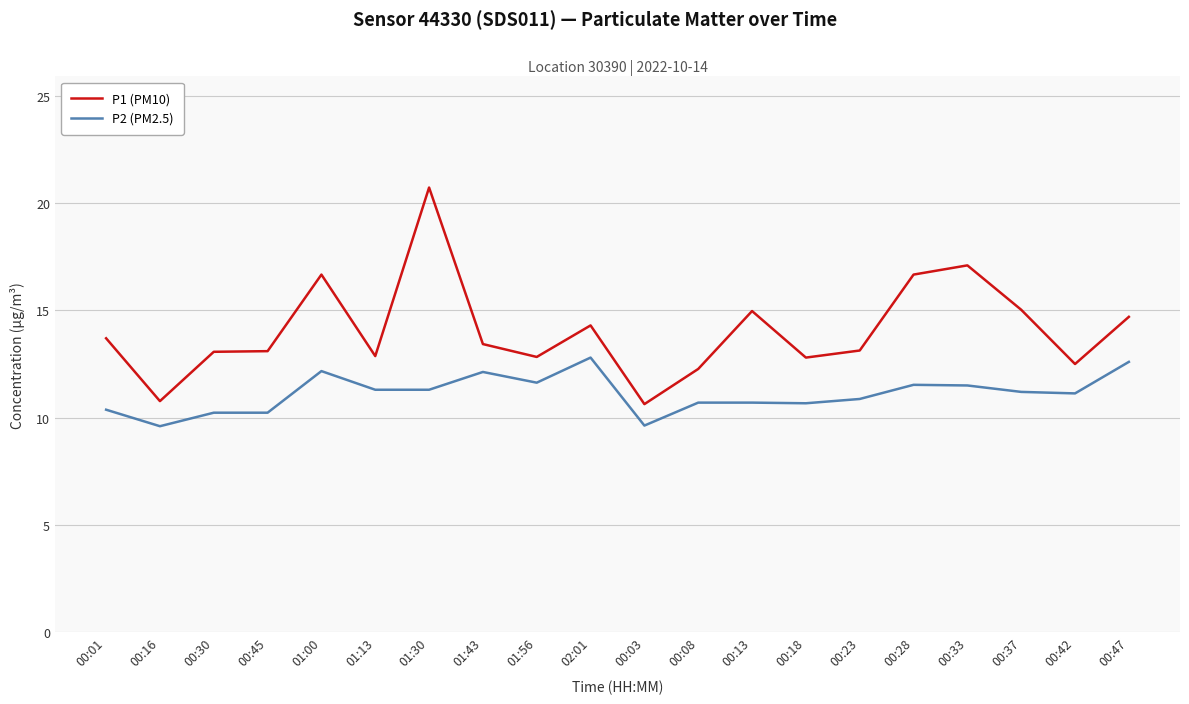

Which category has the highest value across all series?

01:30